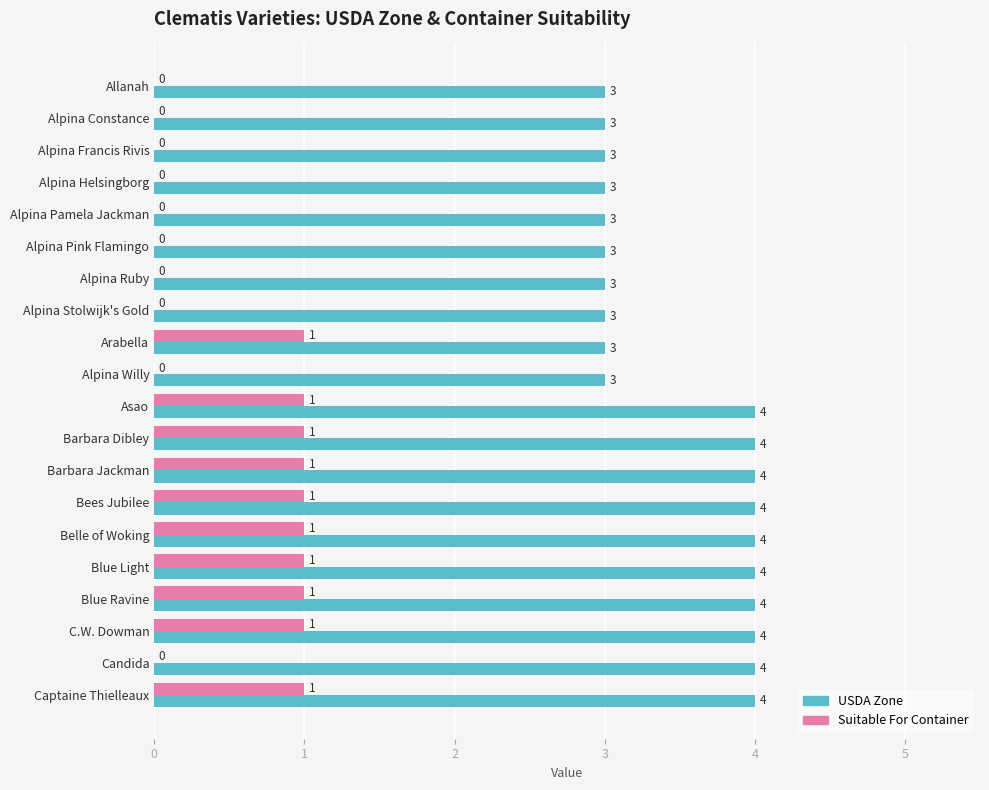

How many series are shown in this chart?

2